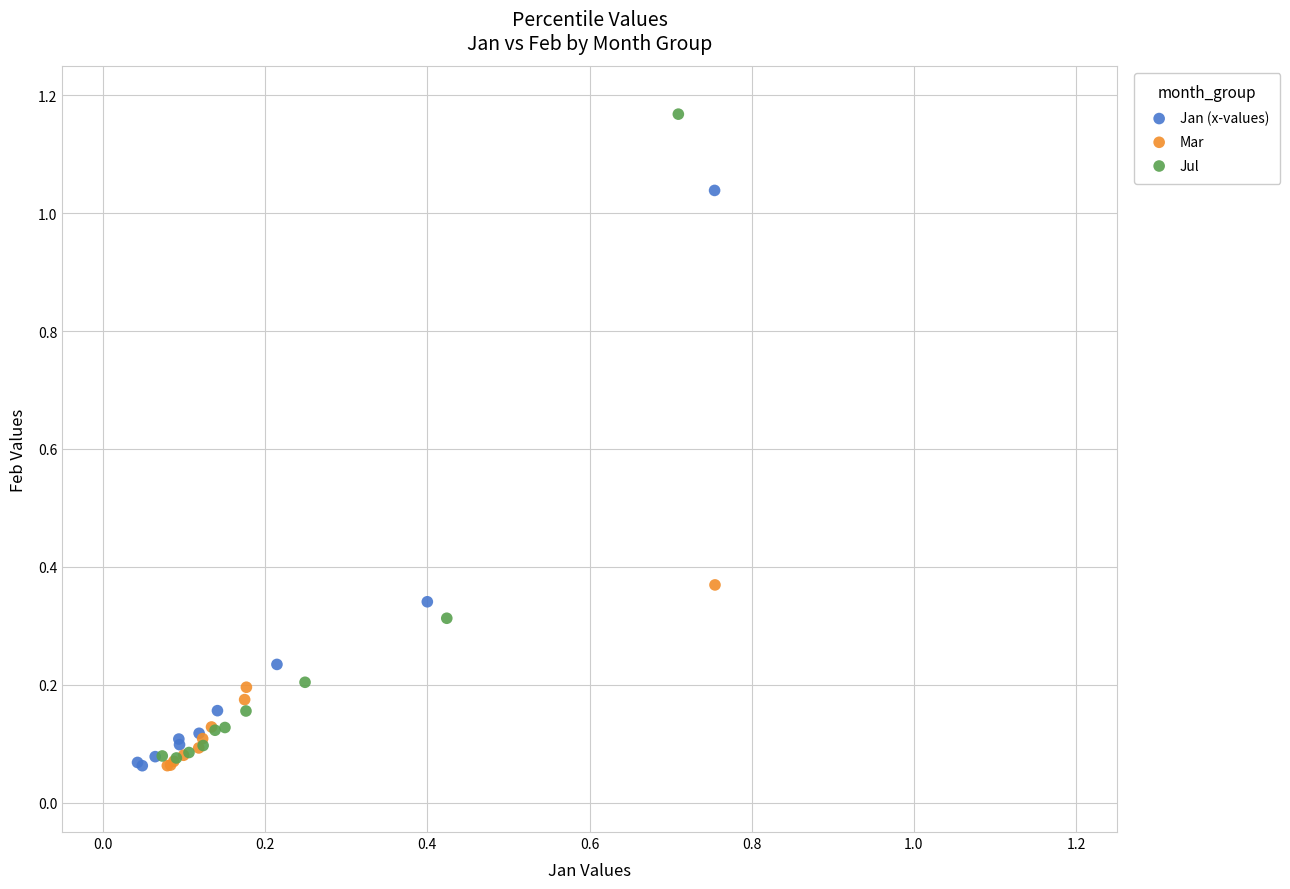

Which series has the widest spread of Y values?

Jul